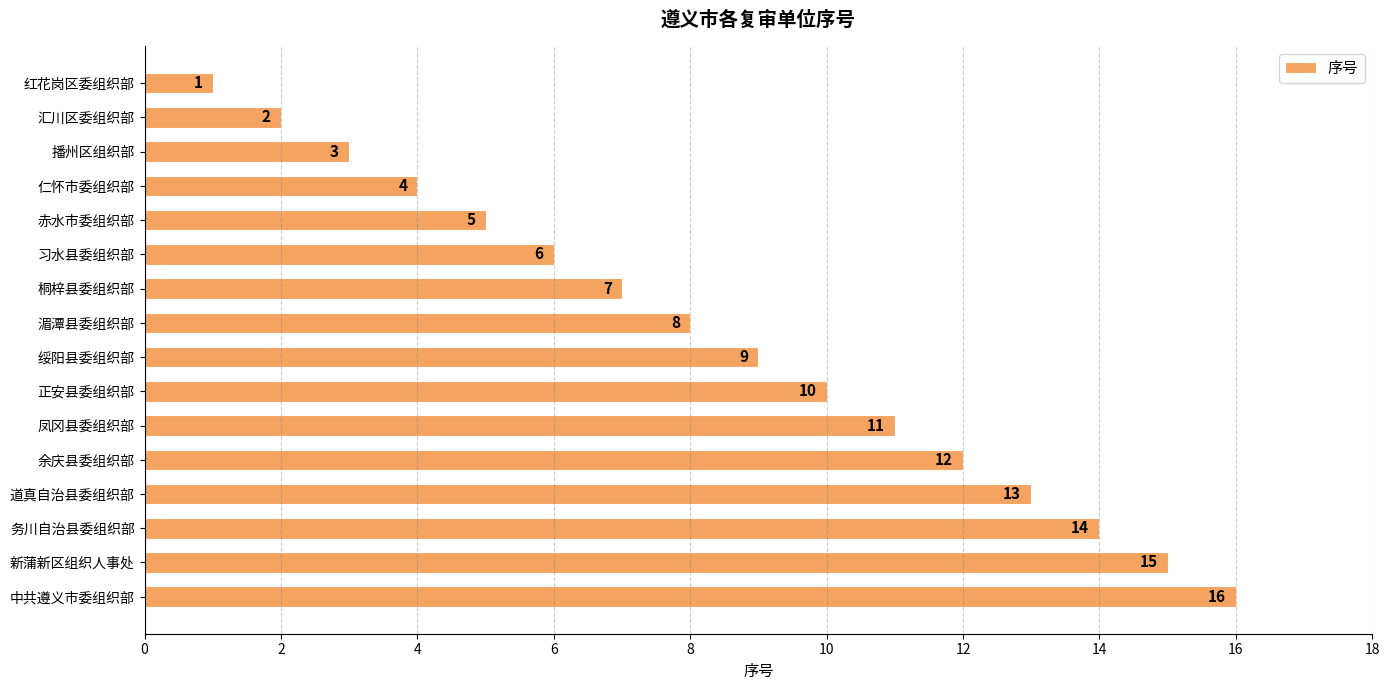

At which label is the value closest to 8?

湄潭县委组织部